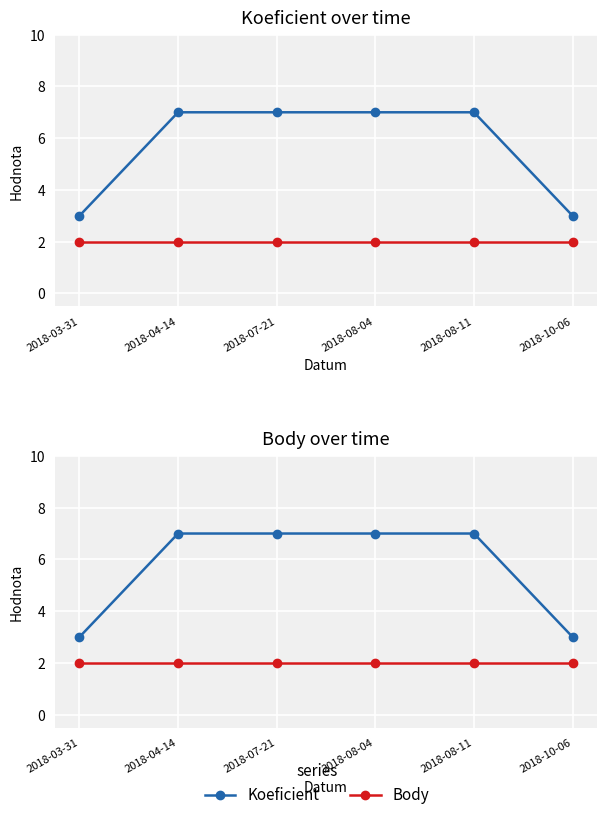

What are all the series names shown in the legend?

Koeficient, Body